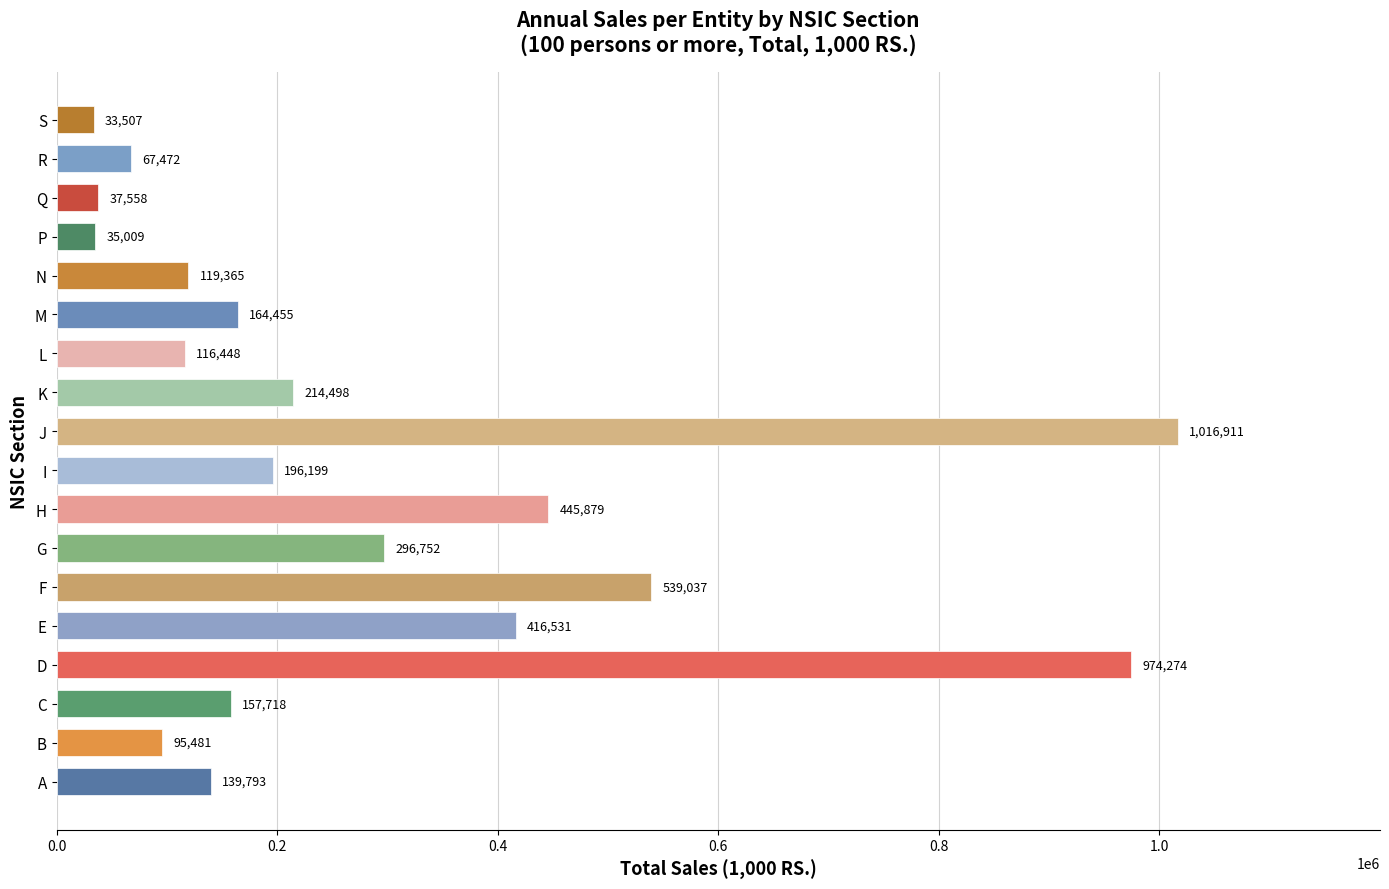

Does the chart contain any negative values?

No